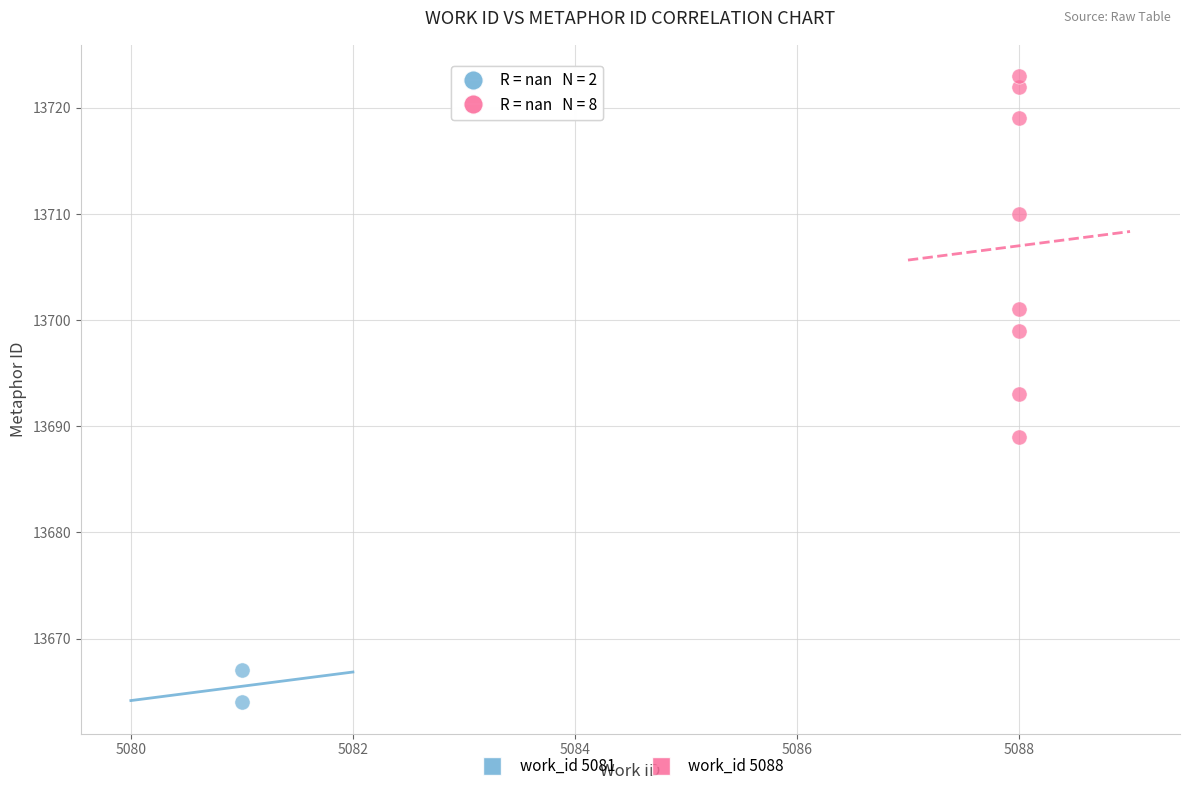

What are all the series names shown in the legend?

work_id 5081, work_id 5088